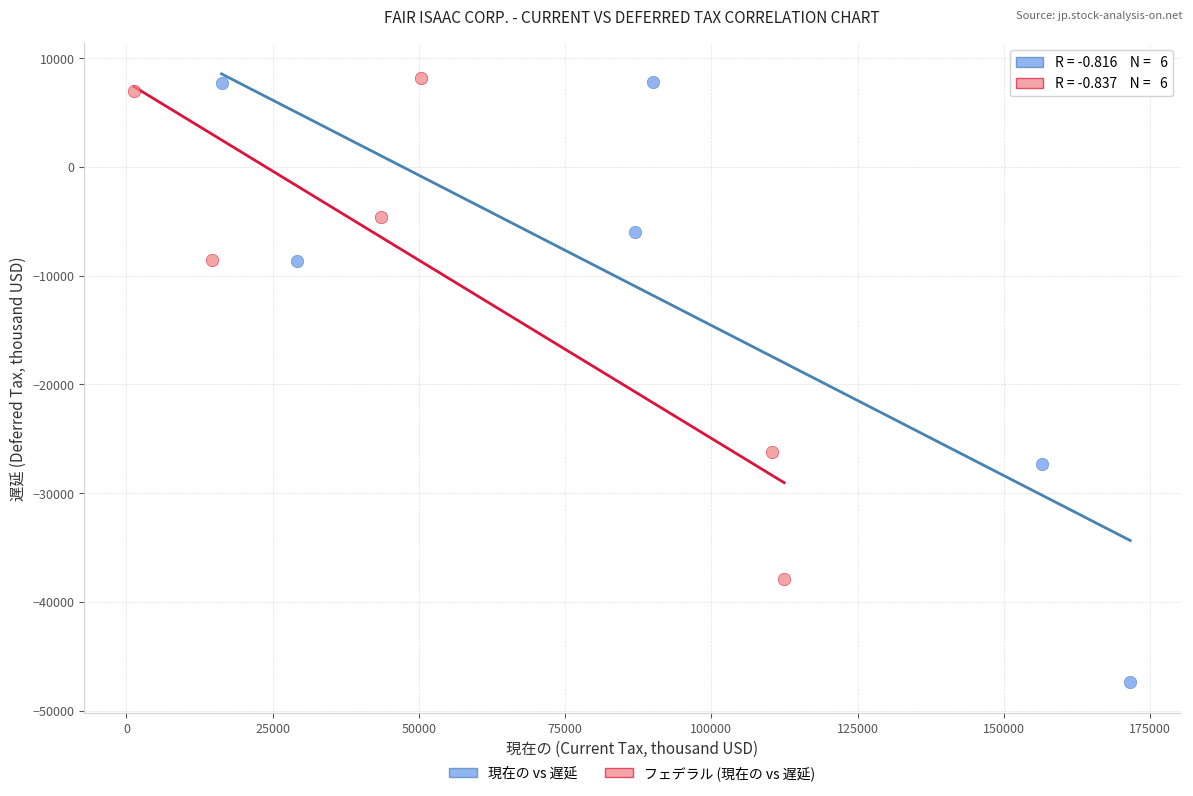

Which series has the largest Y range (max minus min)?

現在の vs 遅延